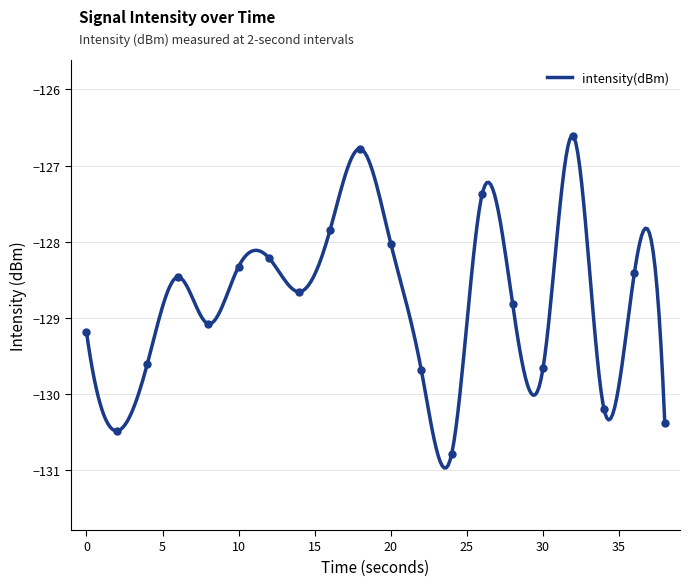

Which label corresponds to the smallest value in the chart?

24